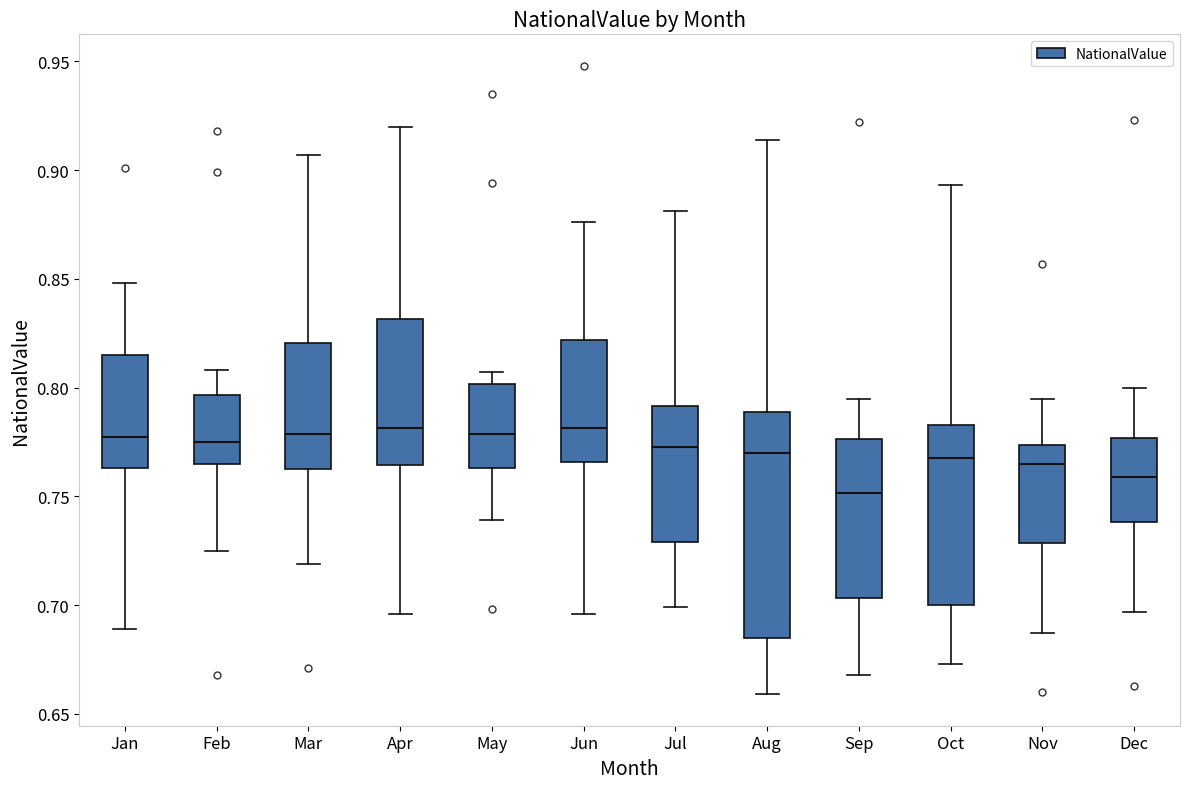

Reading left to right, read every box against the y-axis: the position of its median line, the range the box covers, and the ends of its whiskers. The values are not printed on the chart, so give them approximately, as read against the axis.

Jan: median 0.780, box 0.765 to 0.815, whiskers 0.690 to 0.850
Feb: median 0.775, box 0.765 to 0.795, whiskers 0.725 to 0.810
Mar: median 0.780, box 0.765 to 0.820, whiskers 0.720 to 0.905
Apr: median 0.780, box 0.765 to 0.830, whiskers 0.695 to 0.920
May: median 0.780, box 0.765 to 0.800, whiskers 0.740 to 0.805
Jun: median 0.780, box 0.765 to 0.820, whiskers 0.695 to 0.875
Jul: median 0.775, box 0.730 to 0.790, whiskers 0.700 to 0.880
Aug: median 0.770, box 0.685 to 0.790, whiskers 0.660 to 0.915
Sep: median 0.750, box 0.705 to 0.775, whiskers 0.670 to 0.795
Oct: median 0.770, box 0.700 to 0.785, whiskers 0.675 to 0.895
Nov: median 0.765, box 0.730 to 0.775, whiskers 0.685 to 0.795
Dec: median 0.760, box 0.740 to 0.775, whiskers 0.695 to 0.800